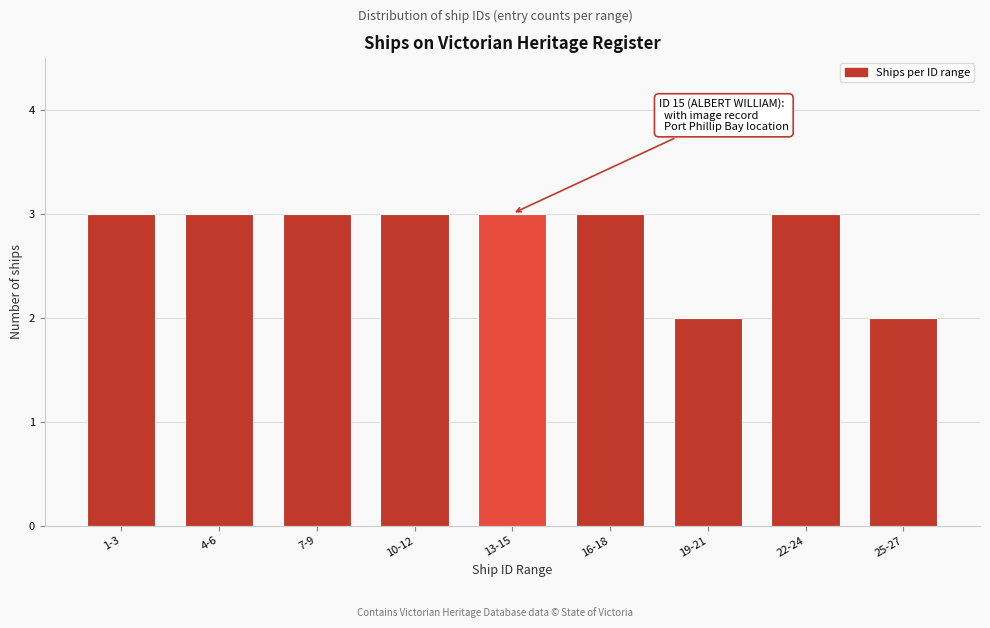

Reading left to right, list all the values displayed in this chart.

1-3=3	4-6=3	7-9=3	10-12=3	13-15=3	16-18=3	19-21=2	22-24=3	25-27=2